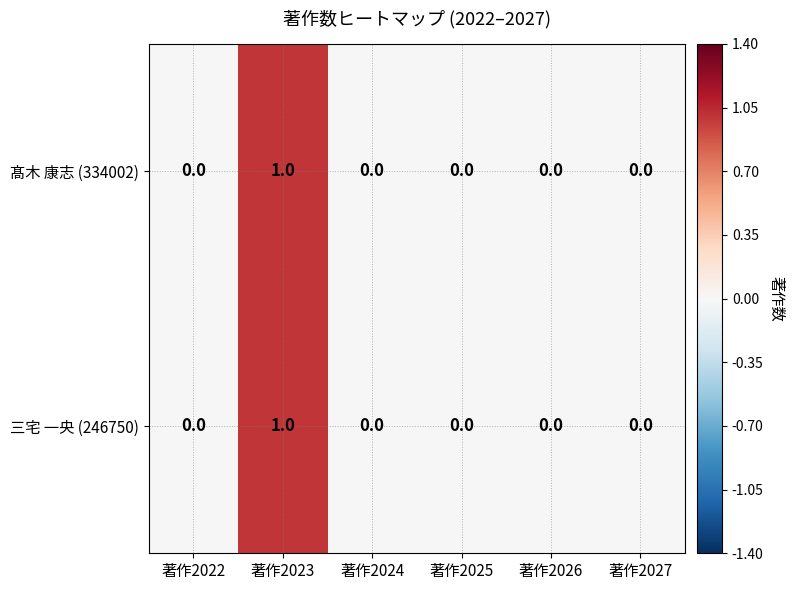

At which category is the sum across all series the highest?

著作2023